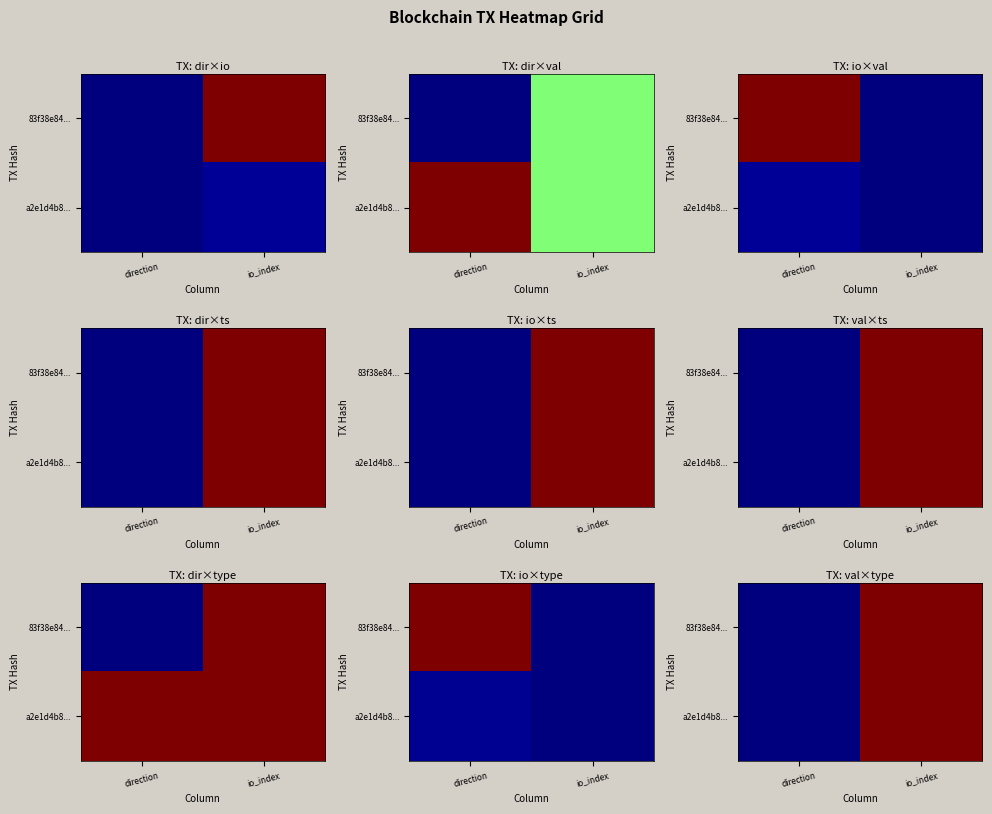

True or false: 83f38e84... has a value of 0 at io_index.

False